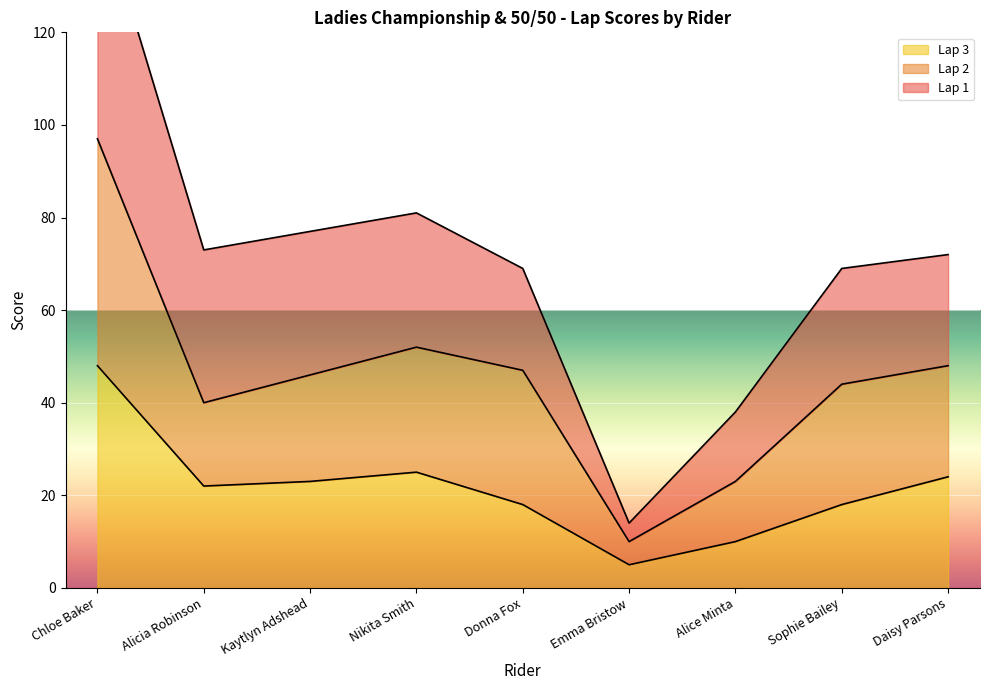

True or false: Lap 3 has a value of 25 at Nikita Smith.

True